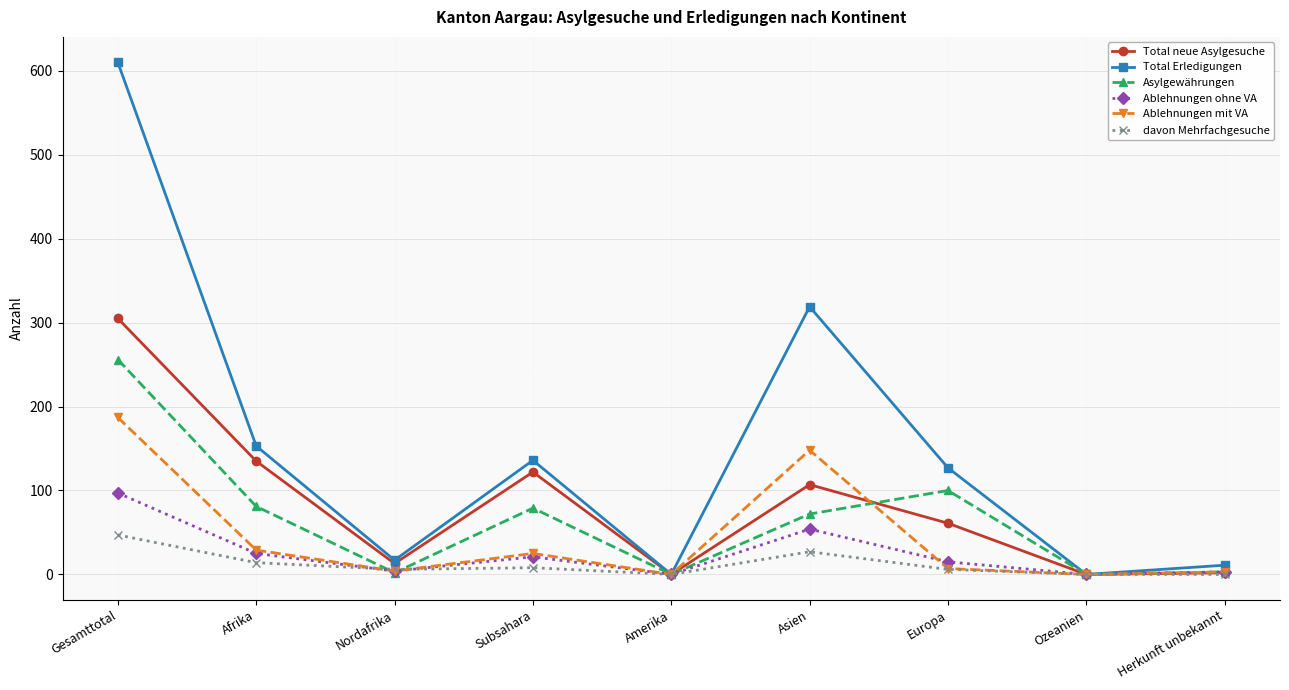

Which series has the largest range (max minus min)?

Total Erledigungen